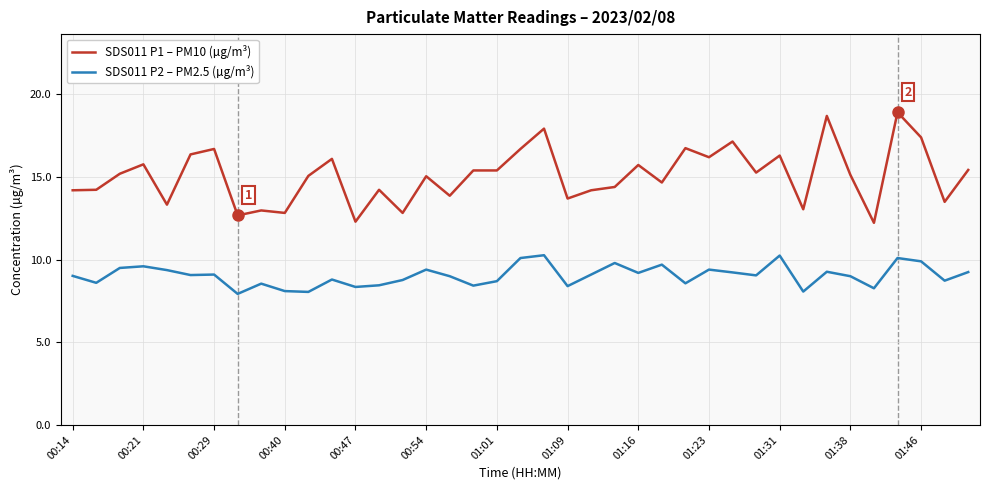

Rank the series by their average value, from highest to lowest.

SDS011 P1 – PM10 (µg/m³), SDS011 P2 – PM2.5 (µg/m³)